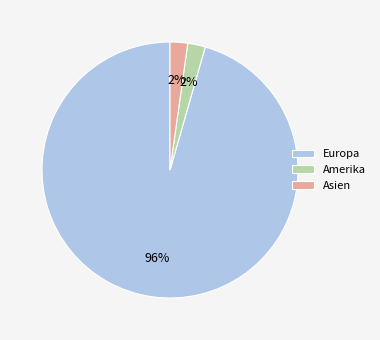

To the nearest percent, what portion does Amerika represent?

2%